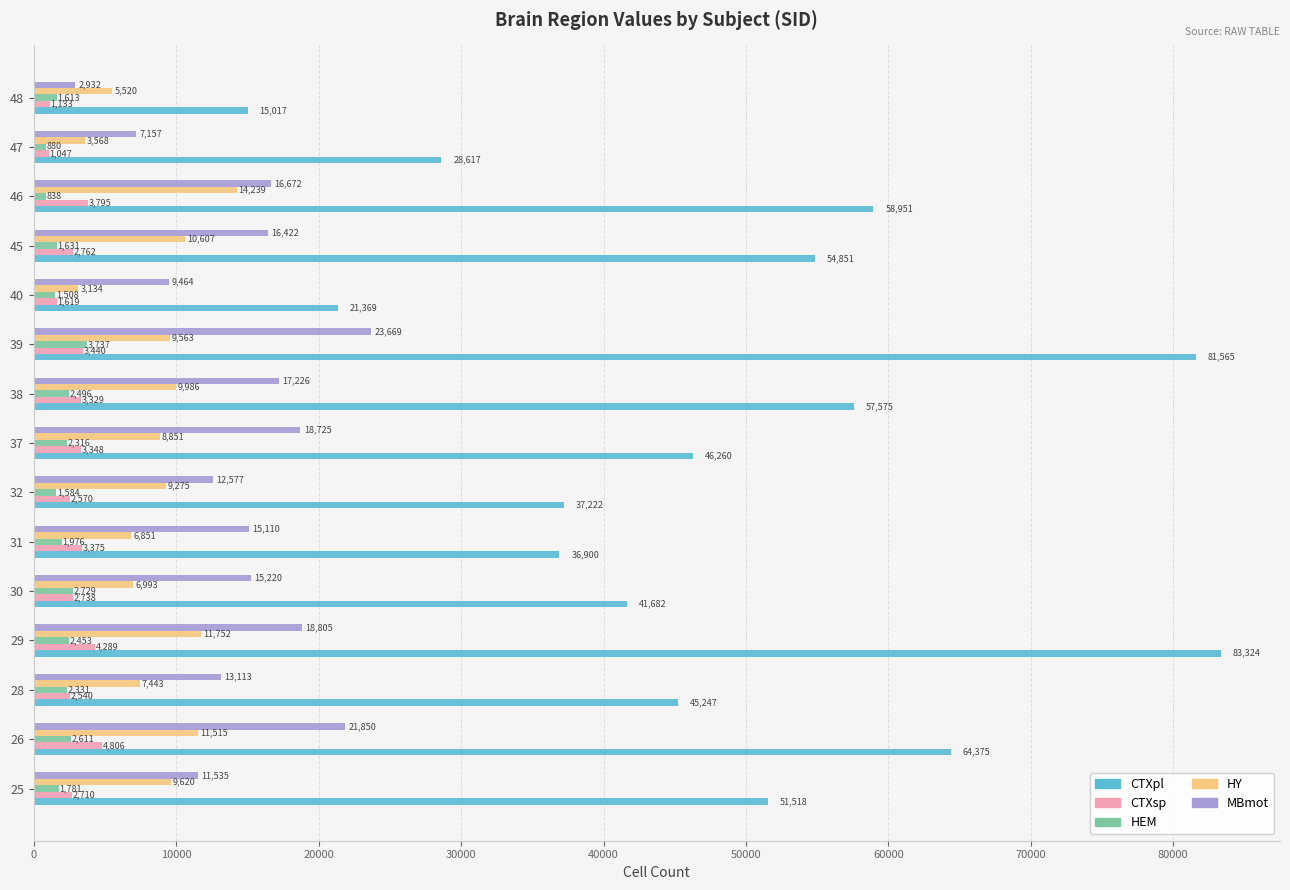

At 25, list the series in order from smallest to largest.

HEM, CTXsp, HY, MBmot, CTXpl